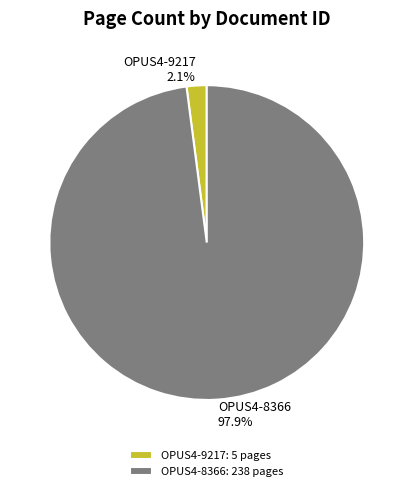

Which slice is the smallest?

OPUS4-9217